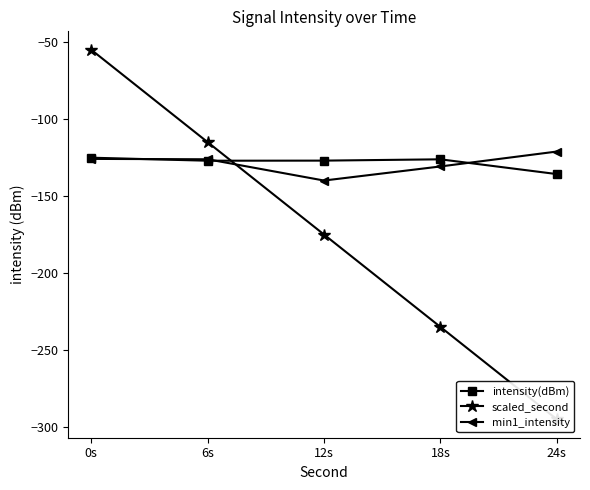

Which series has the largest total across all categories?

intensity(dBm)